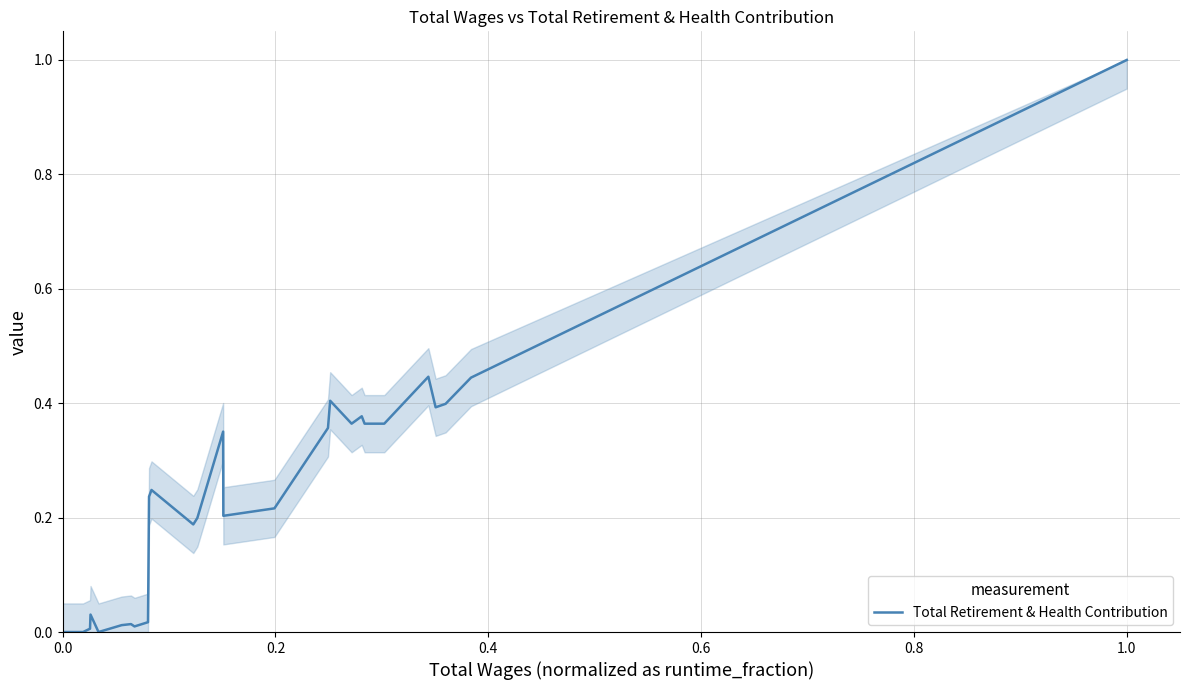

What is the maximum value shown in the chart?

1.0